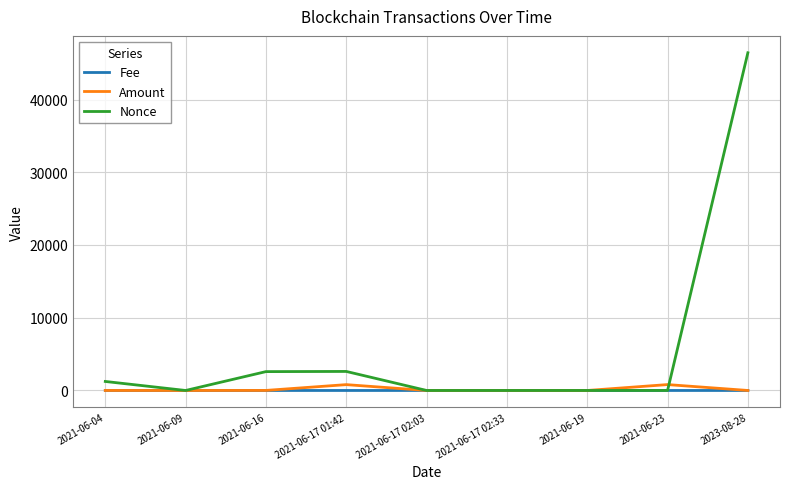

Which label corresponds to the largest value in the chart?

2023-08-28